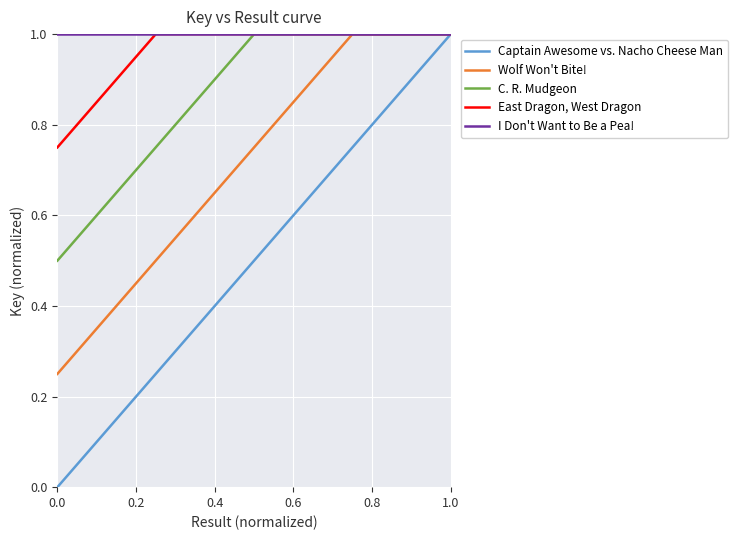

What is the sum of all Captain Awesome vs. Nacho Cheese Man values?

2.5